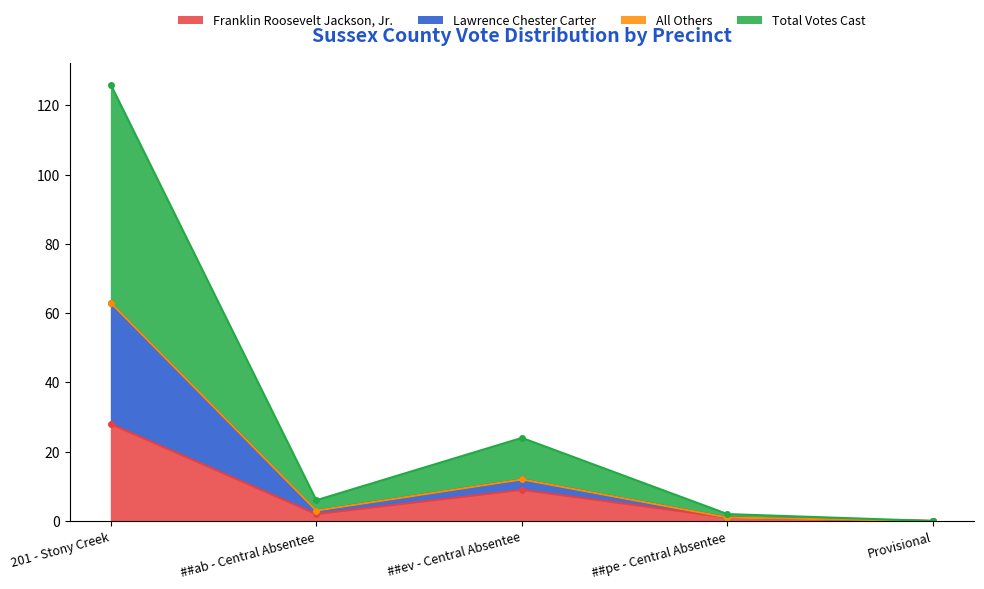

The value of Franklin Roosevelt Jackson, Jr. at 201 - Stony Creek is 17. True or false?

False